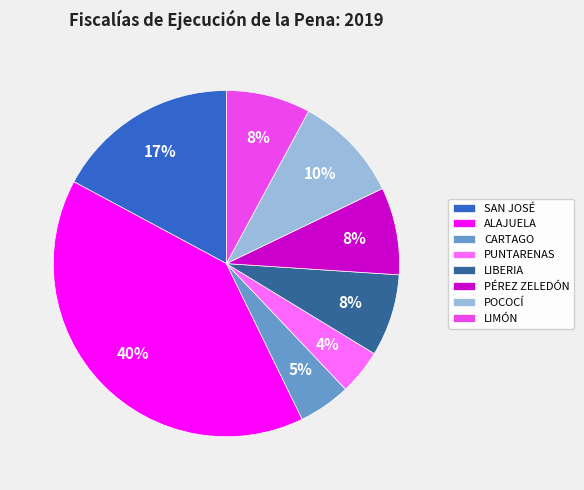

Do SAN JOSÉ and PUNTARENAS together represent more than half of the pie?

No